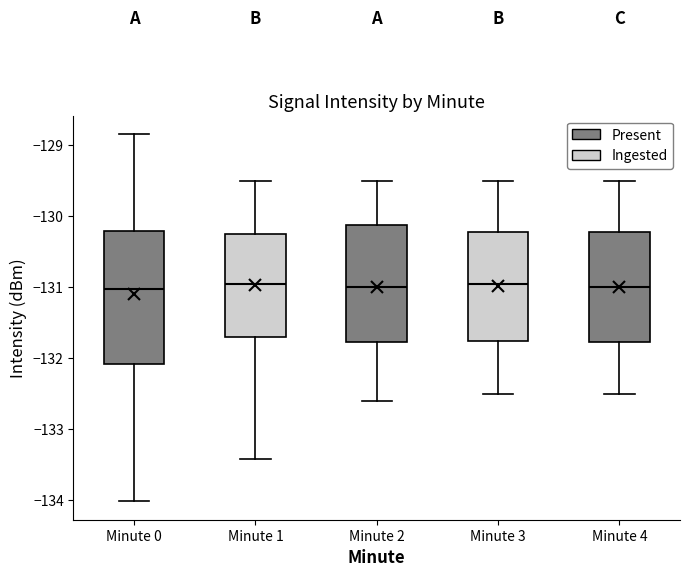

Reading left to right, transcribe this box plot: for each box, give where its median line is, the range the box spans, and where its two whiskers end, as read against the y-axis. The values are not printed on the chart, so give them approximately, as read against the axis.

Minute 0: median -131.0, box -132.1 to -130.2, whiskers -134.0 to -128.8
Minute 1: median -130.9, box -131.7 to -130.2, whiskers -133.4 to -129.5
Minute 2: median -131.0, box -131.8 to -130.1, whiskers -132.6 to -129.5
Minute 3: median -130.9, box -131.7 to -130.2, whiskers -132.5 to -129.5
Minute 4: median -131.0, box -131.8 to -130.2, whiskers -132.5 to -129.5